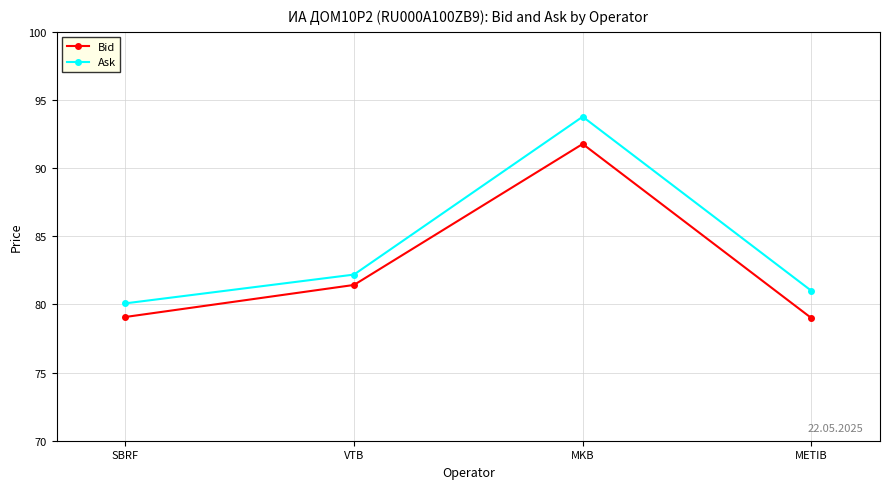

How many lines are shown in the chart?

2